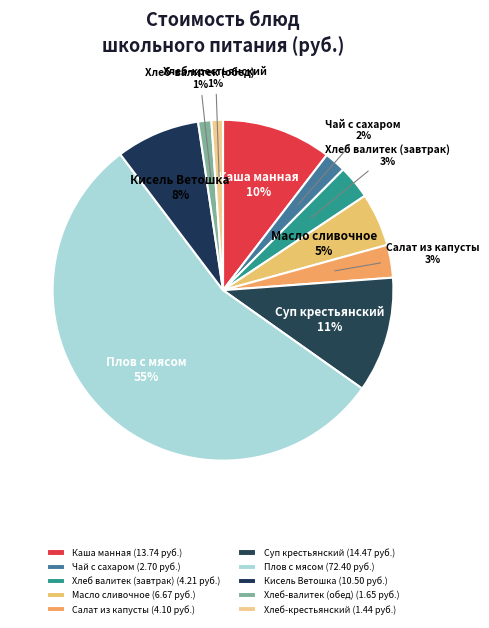

To the nearest percent, what is the average slice percentage?

10%